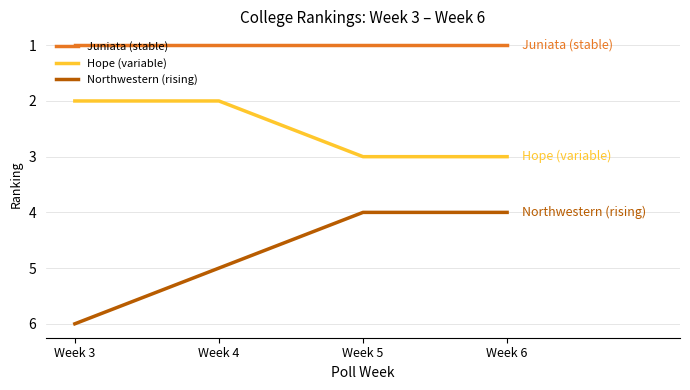

How many lines are shown in the chart?

3